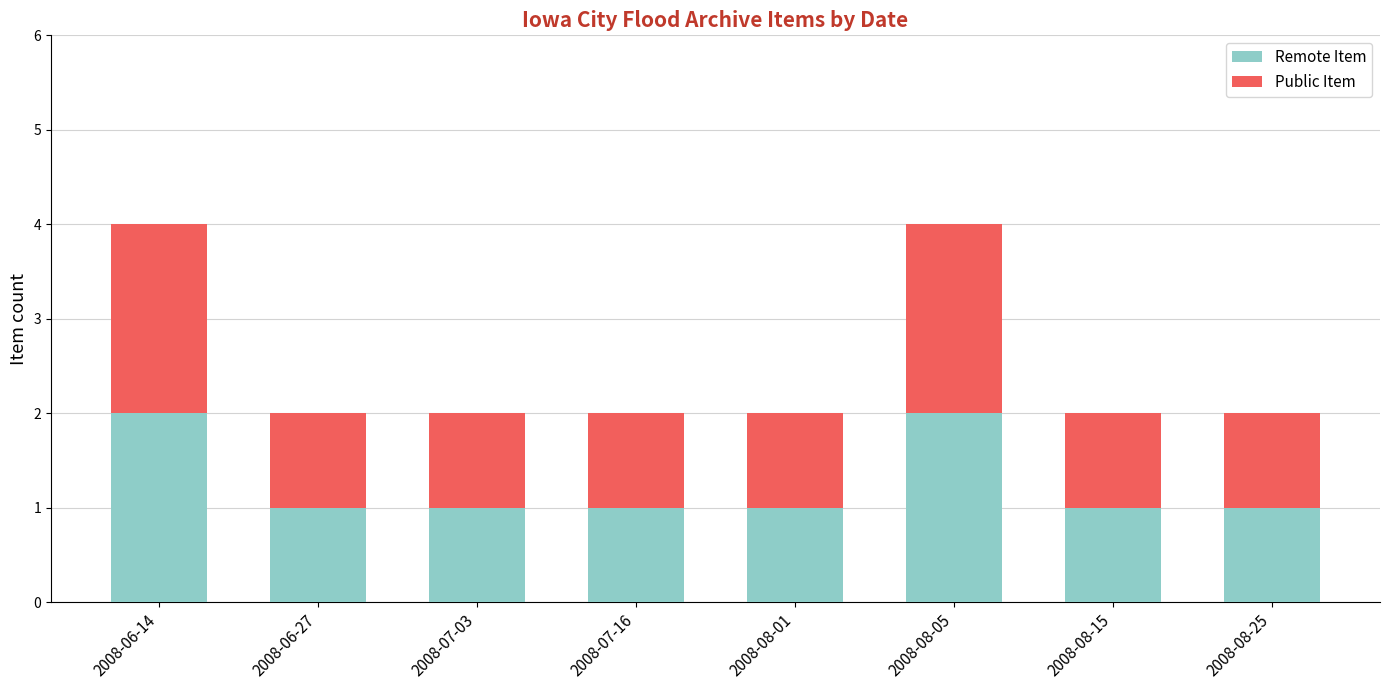

What is the total value across all series at 2008-06-14?

4